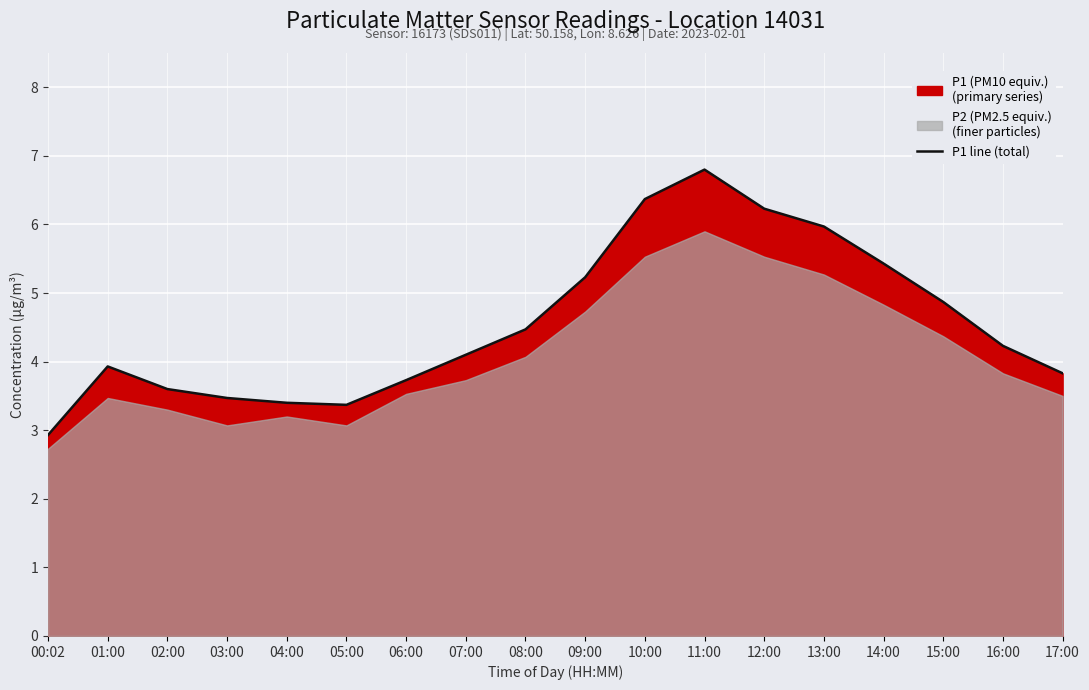

The value at 00:02 is 5.1. True or false?

False